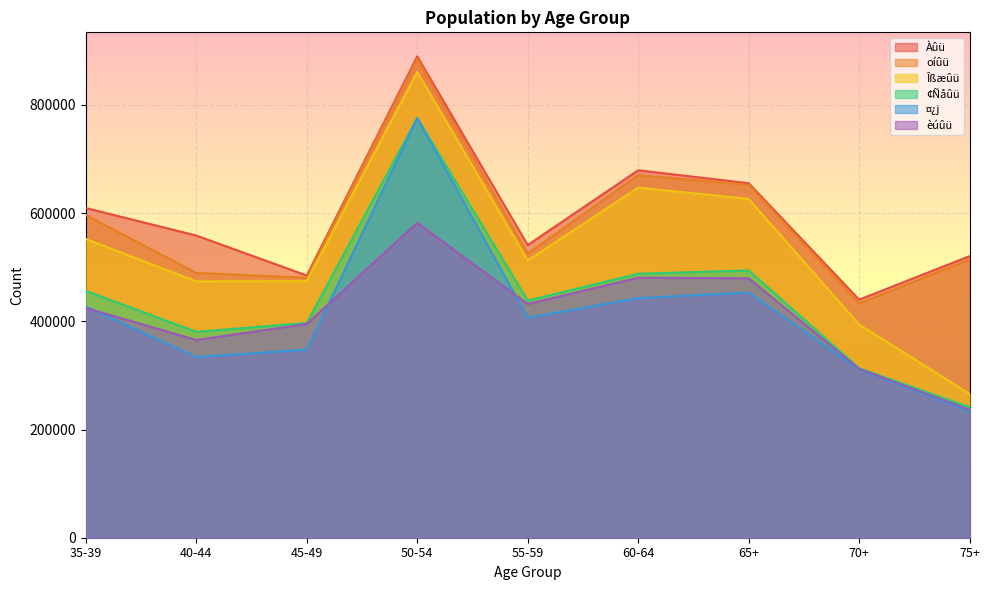

What is the difference between the Îßæûü values at 35-39 and 60-64?

94878